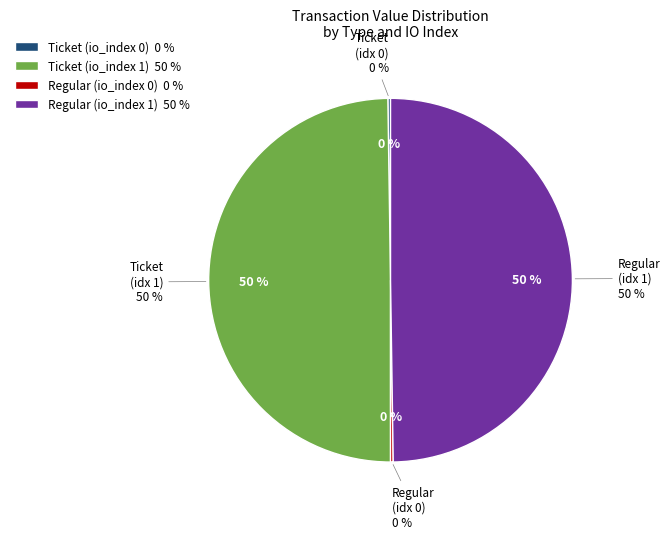

Rank the categories by value from highest to lowest.

Ticket (io_index 1), Regular (io_index 1), Ticket (io_index 0), Regular (io_index 0)